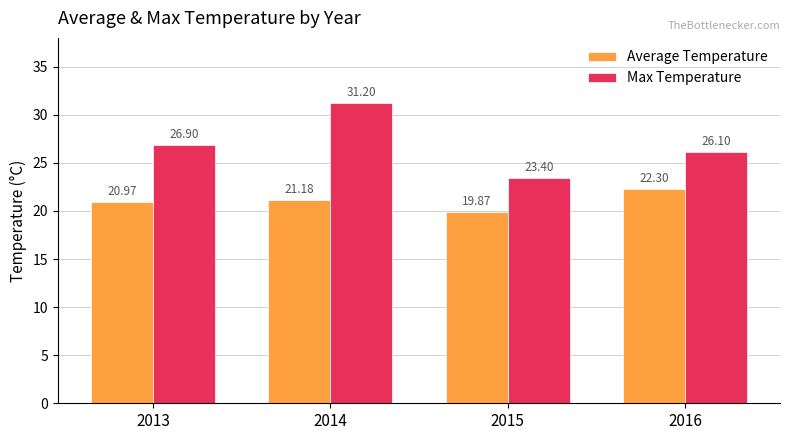

Does the chart contain stacked bars?

No